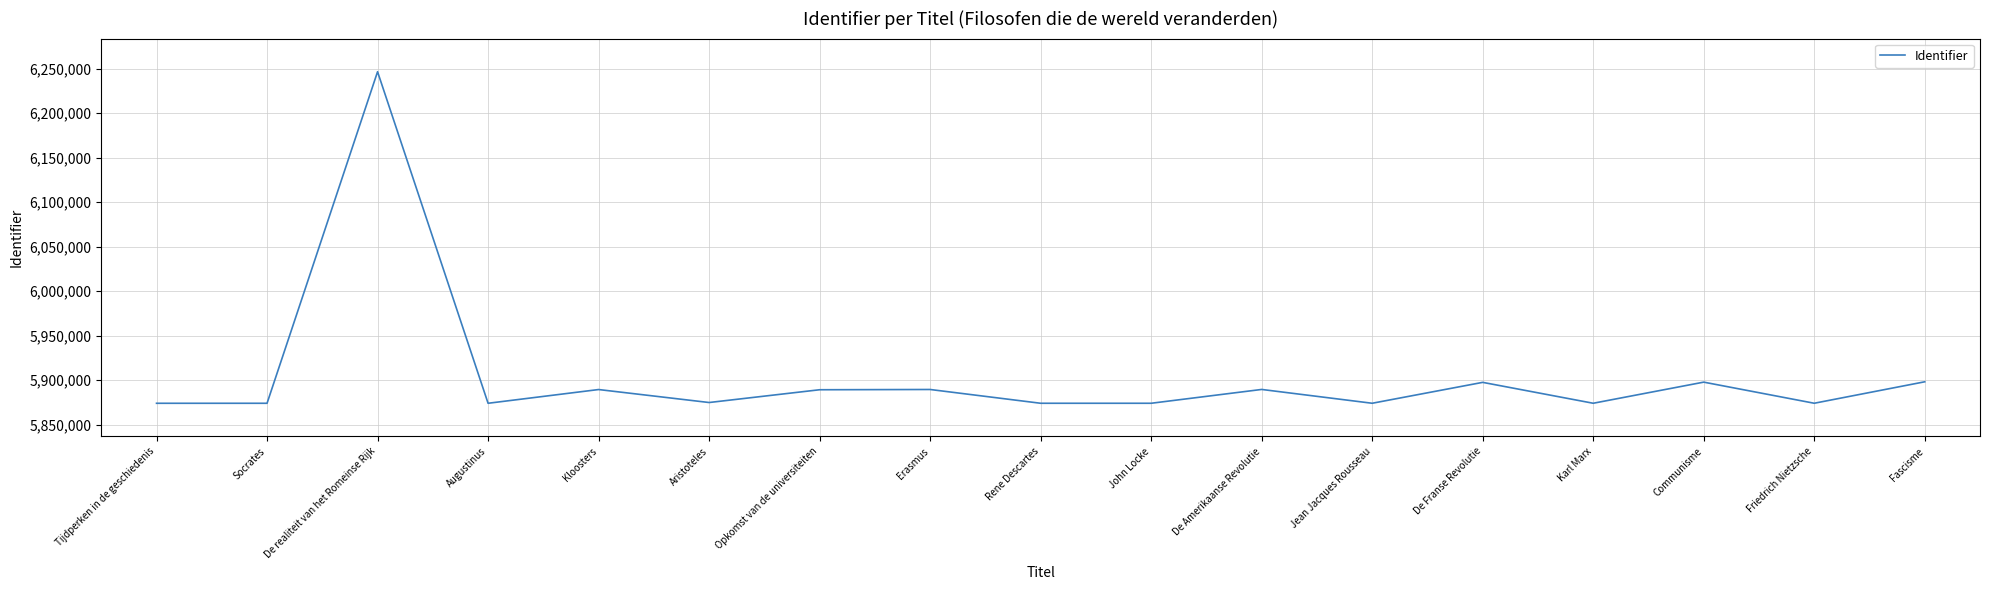

What is the sum of all values?

100364255